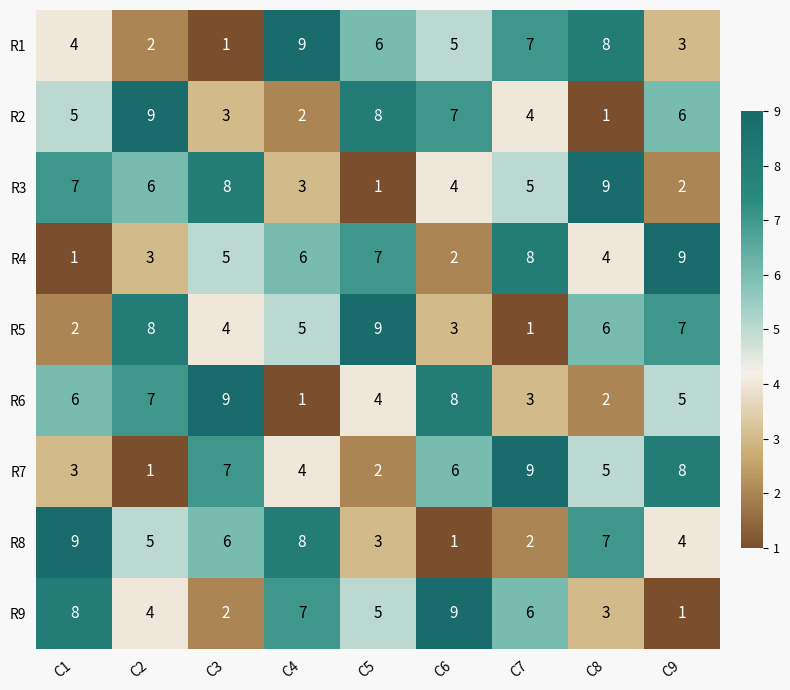

What is the total value across all series at C8?

45